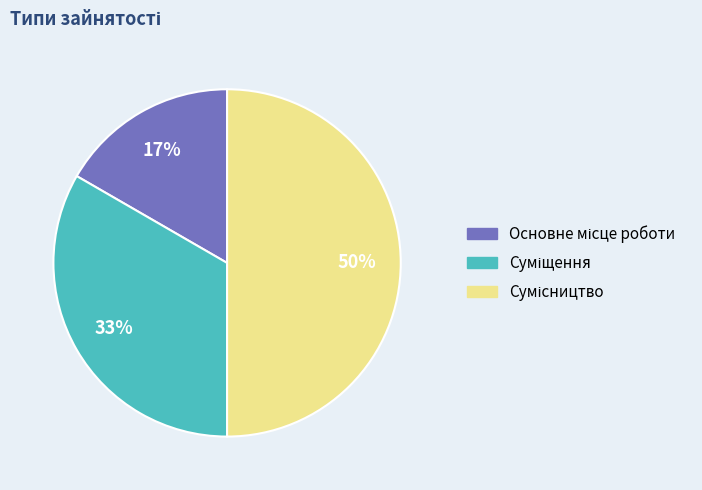

How many segments does this pie chart have?

3